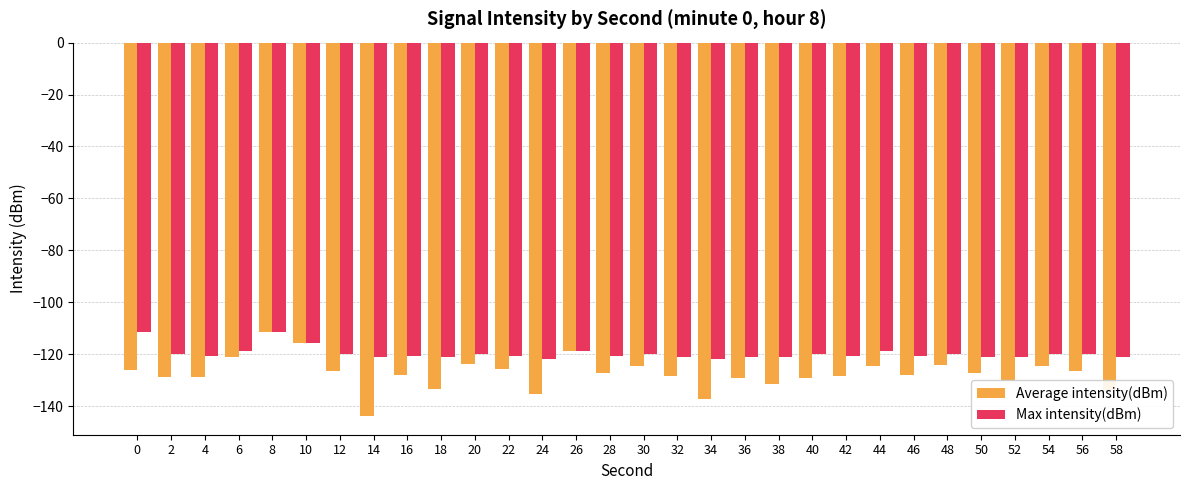

The value of Average intensity(dBm) at 18 is -175.3. True or false?

False